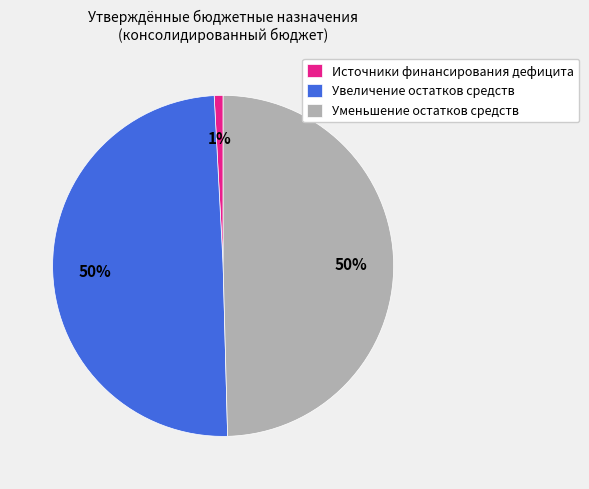

Count the number of slices in the pie.

3